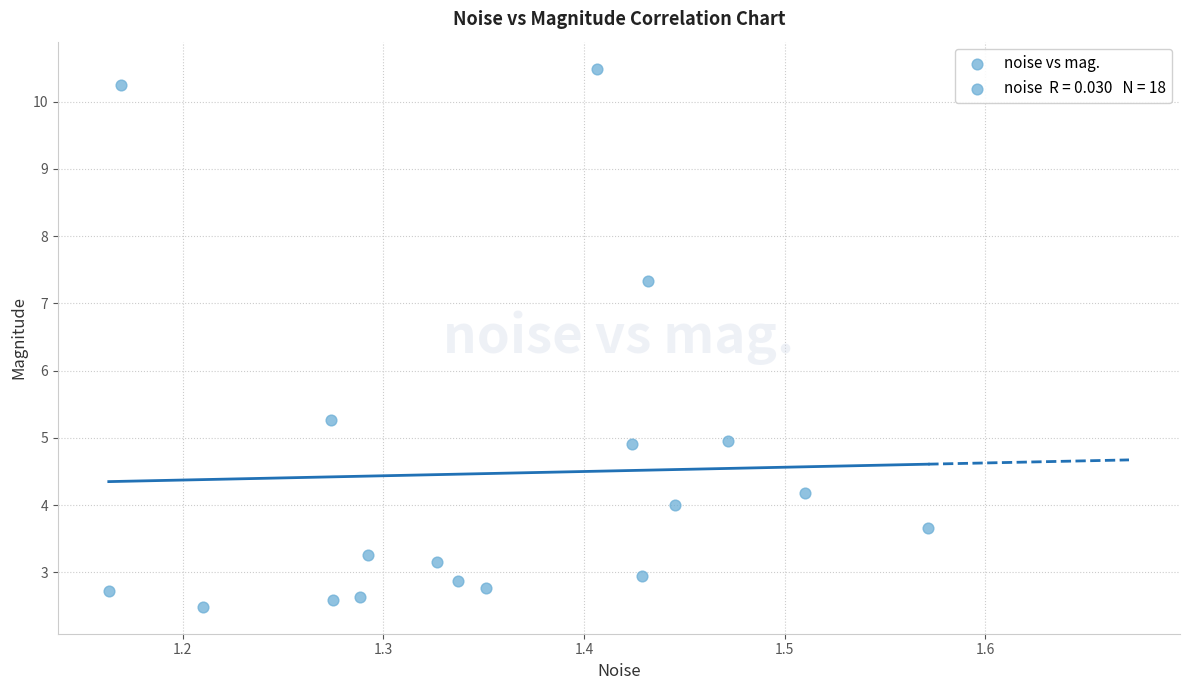

What is the range of X values (max minus min)?

0.4